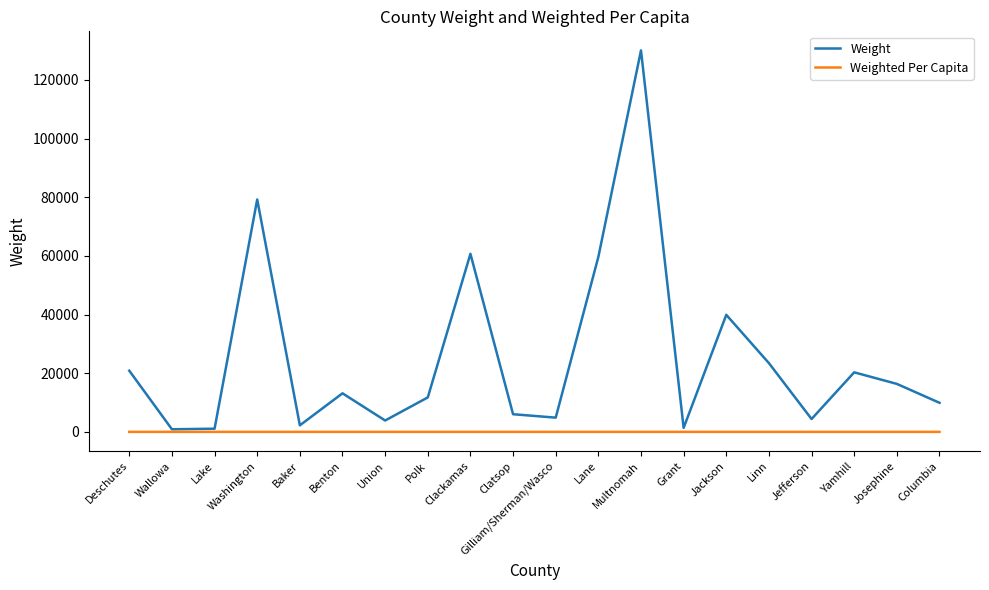

Between Grant and Linn, which series saw the biggest shift?

Weight